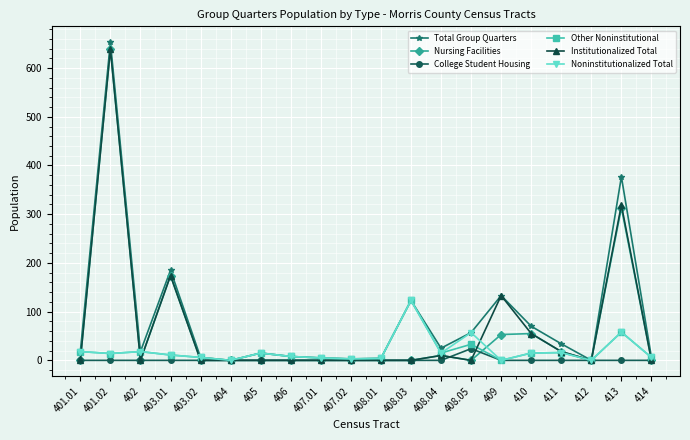

Where is the first local maximum for Nursing Facilities?

401.02